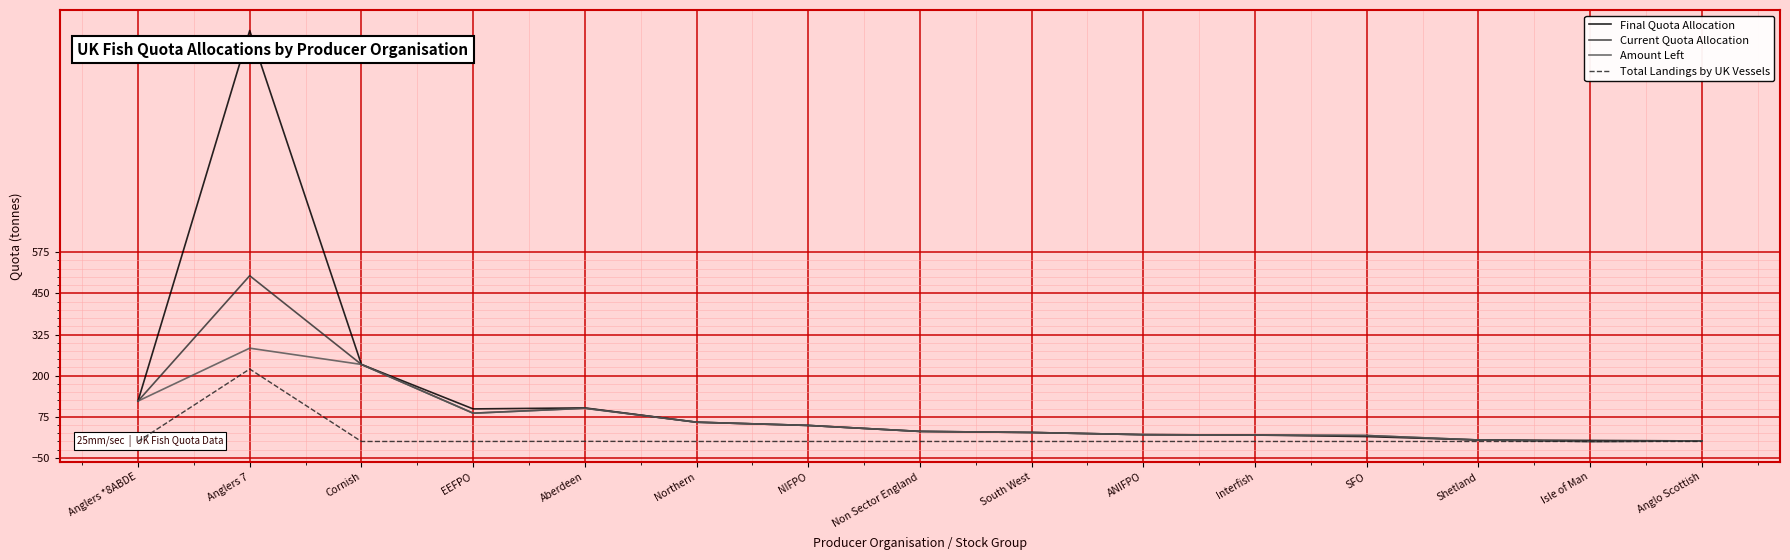

What is the label of the 2nd point from the right?

Isle of Man